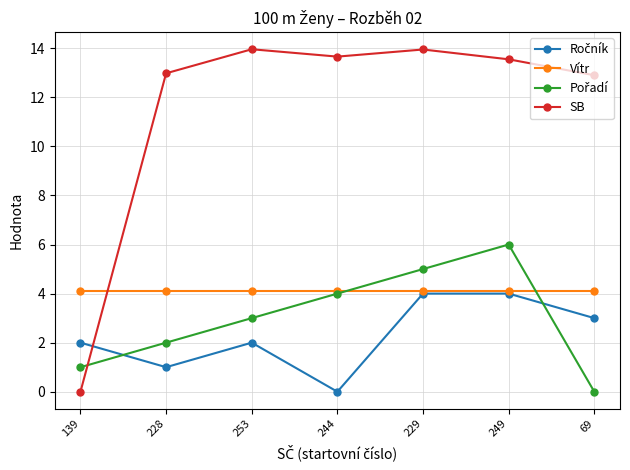

Is it true that SB equals 13.7 at 244?

True